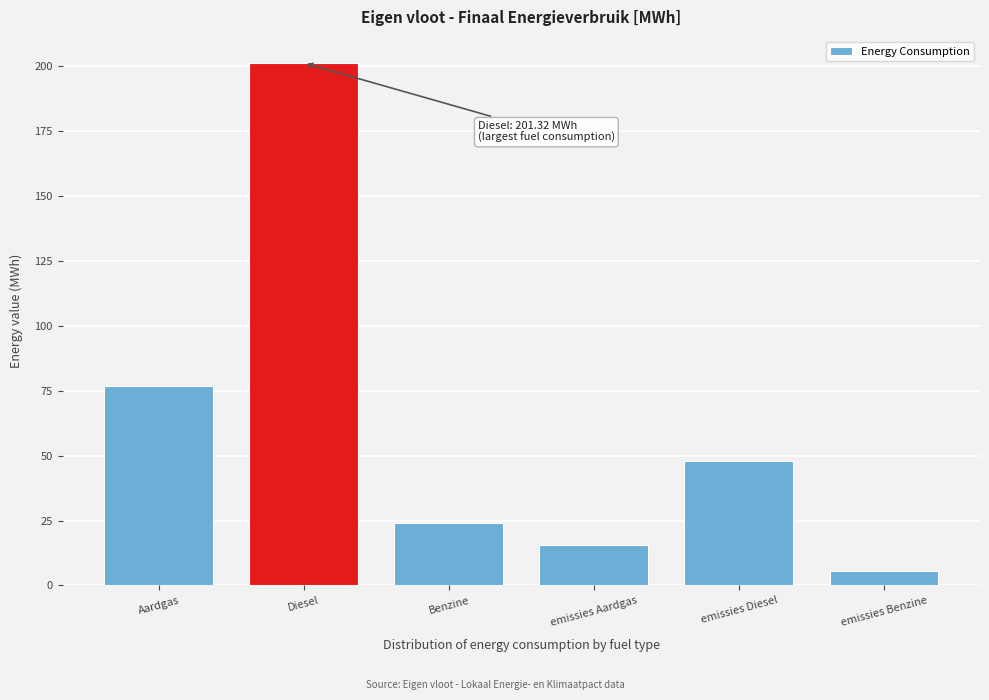

Reading left to right, transcribe all the data shown in this chart.

76.8	201.3	24.1	15.5	48.0	5.6